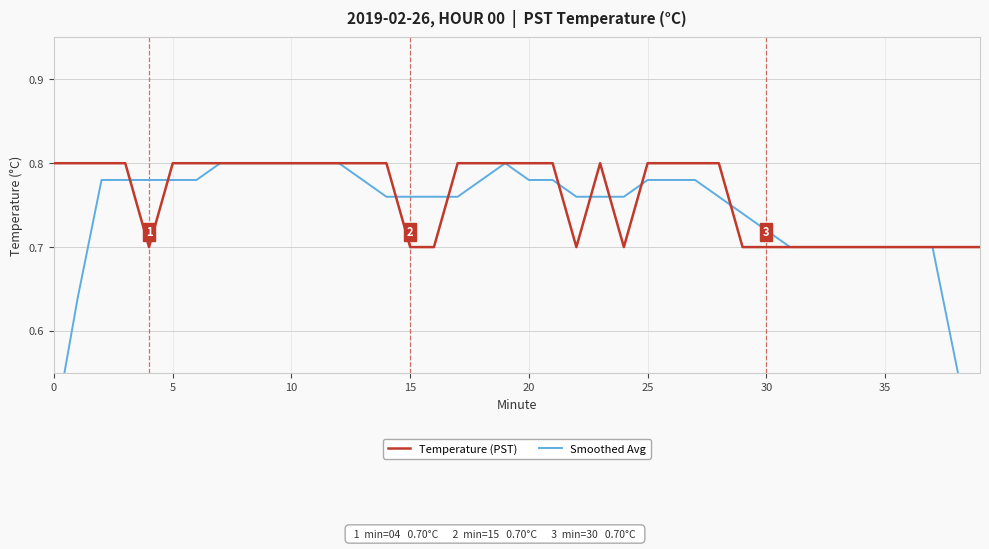

What is the value of the Temperature (PST) point at the 18th from the left?

0.8